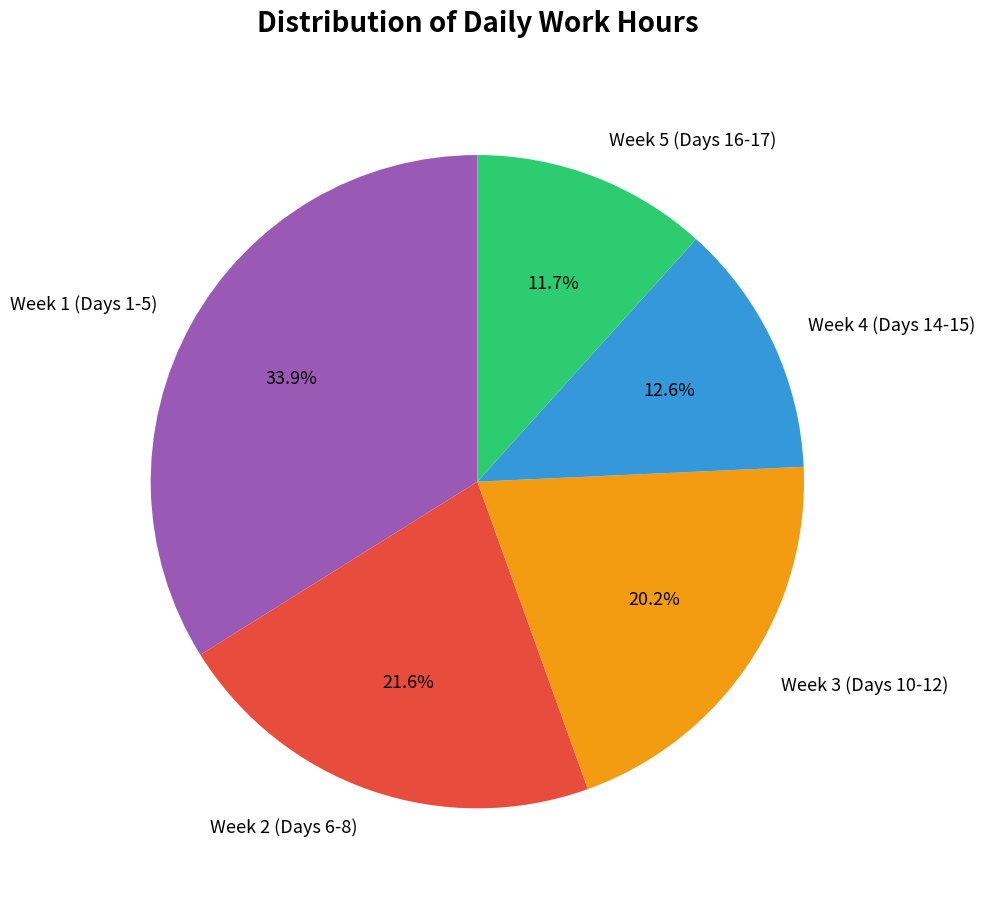

Is Week 1 (Days 1-5) the majority of the pie?

No